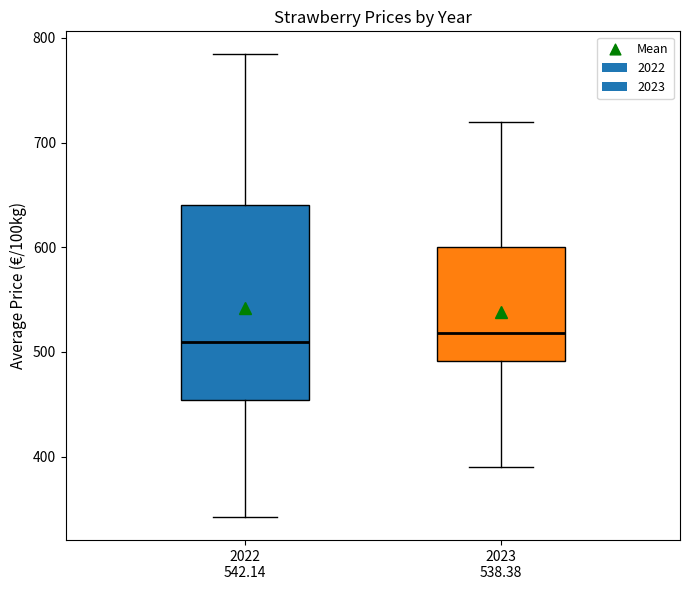

Reading left to right, read every box against the y-axis: the position of its median line, the range the box covers, and the ends of its whiskers. The values are not printed on the chart, so give them approximately, as read against the axis.

2022 542.14: median 510, box 450 to 640, whiskers 340 to 780
2023 538.38: median 520, box 490 to 600, whiskers 390 to 720